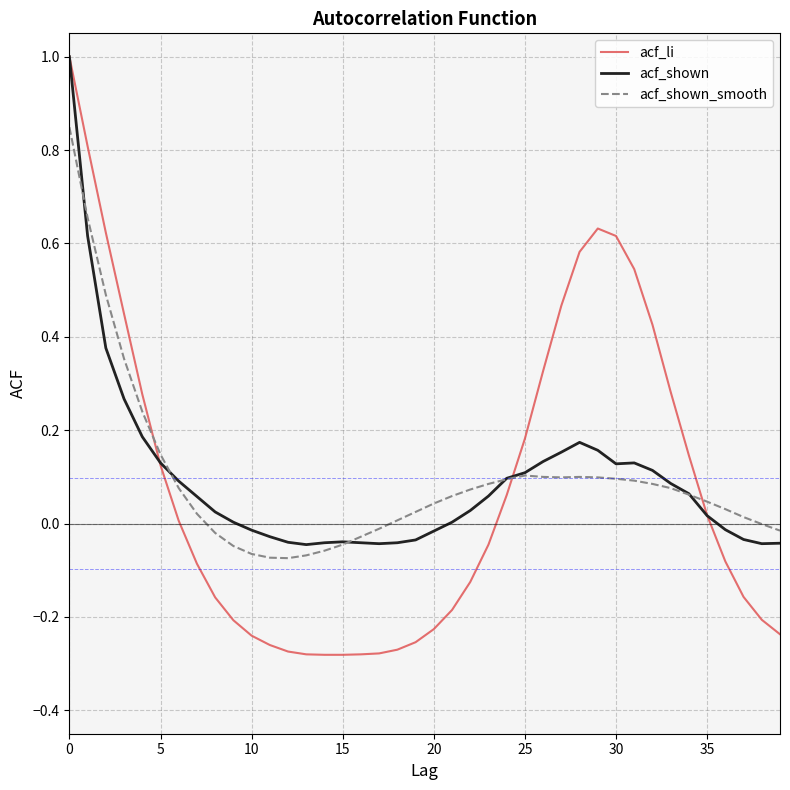

What is the sum of all acf_shown values?

3.7